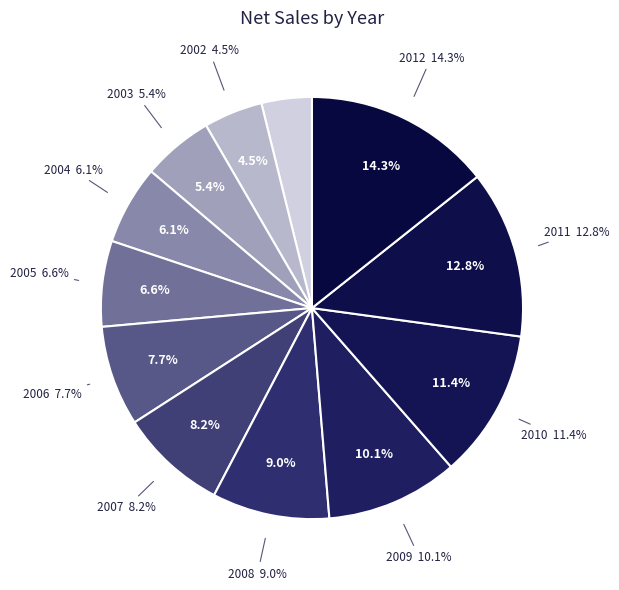

What percentage is the 2006 slice, to the nearest percent?

8%